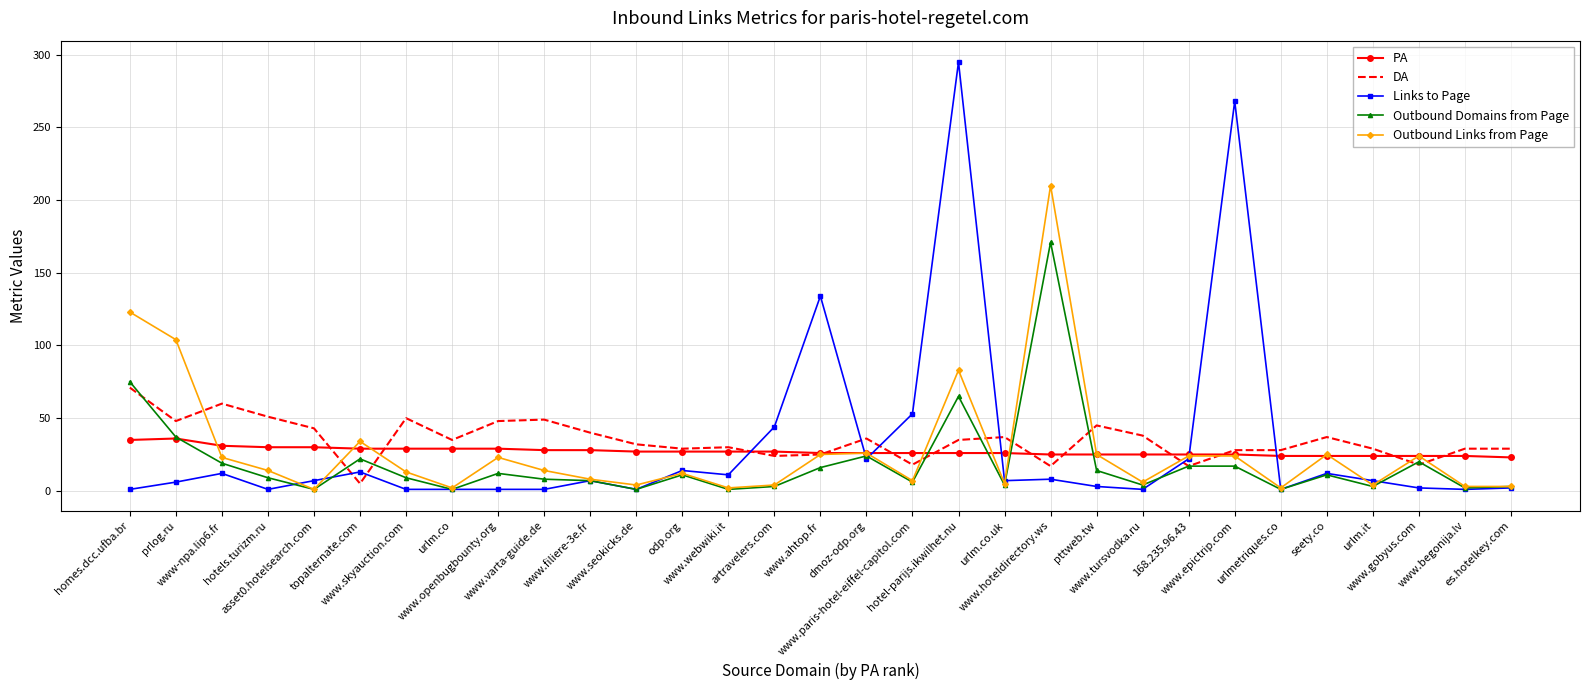

After their last crossing, which series has the higher values: Outbound Domains from Page or DA?

DA